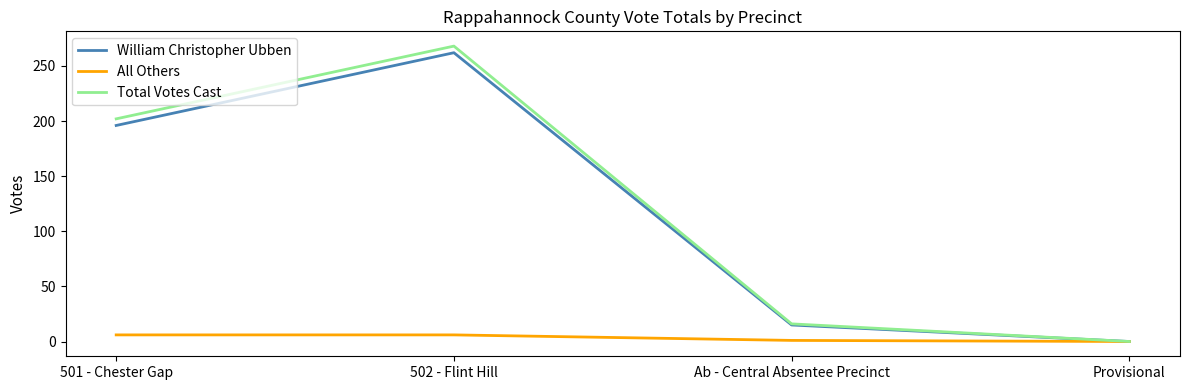

How many interior local peaks does the Total Votes Cast series have?

1